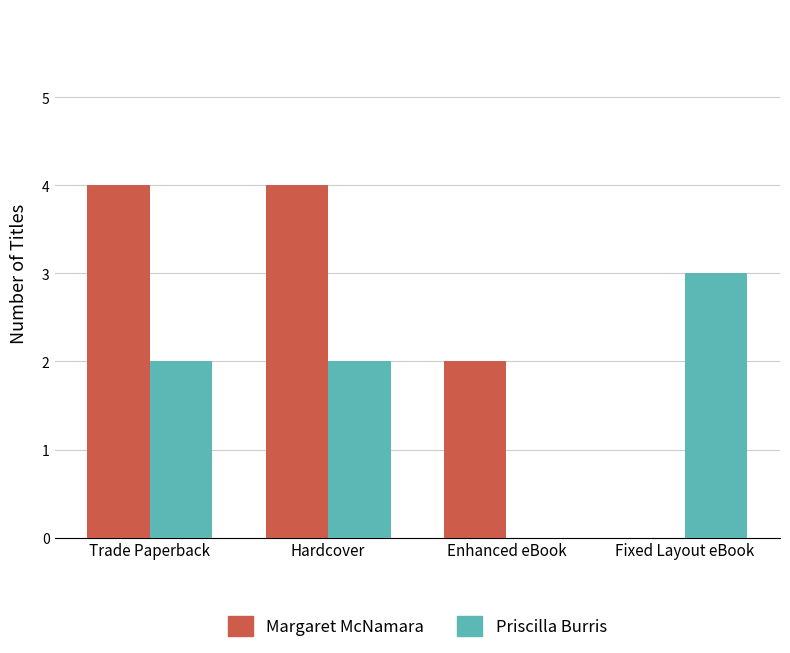

What is the difference between the Margaret McNamara values at Fixed Layout eBook and Trade Paperback?

4